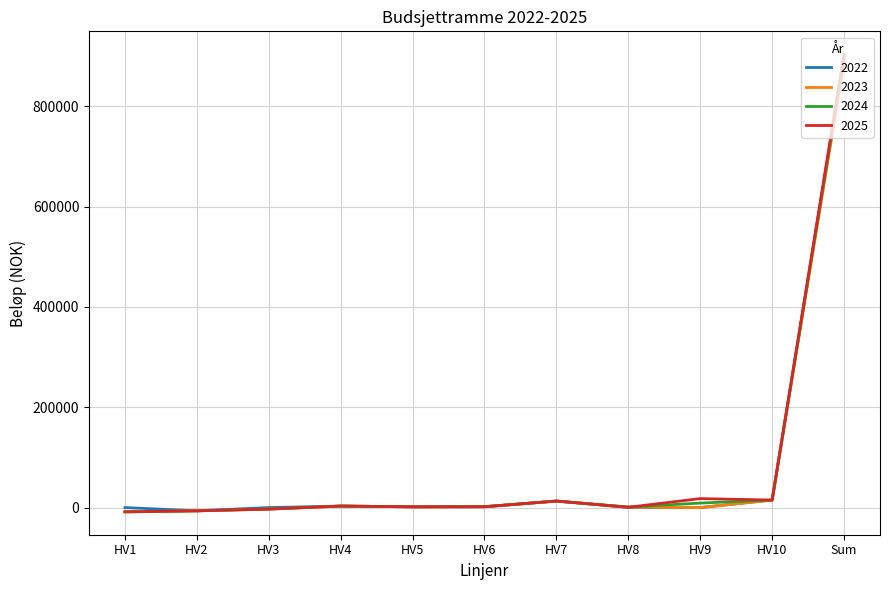

What is the greatest value displayed?

903701